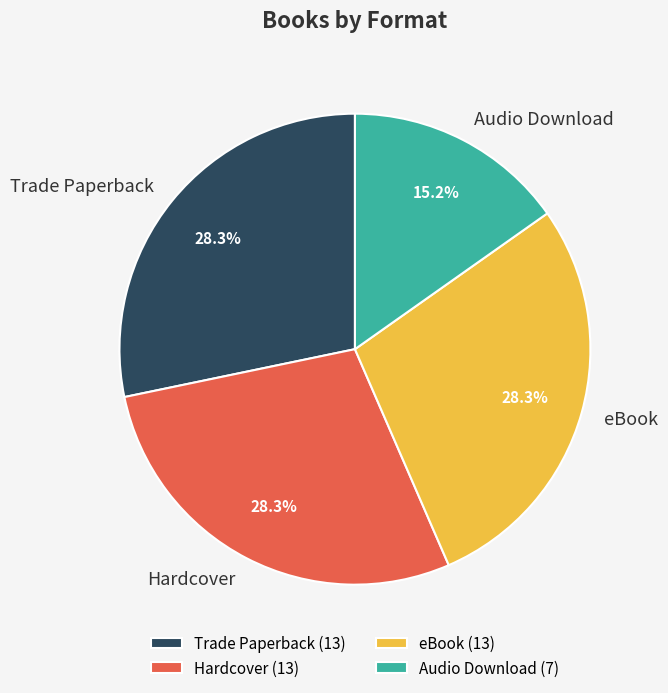

Is the sum of Hardcover and Trade Paperback greater than half?

Yes